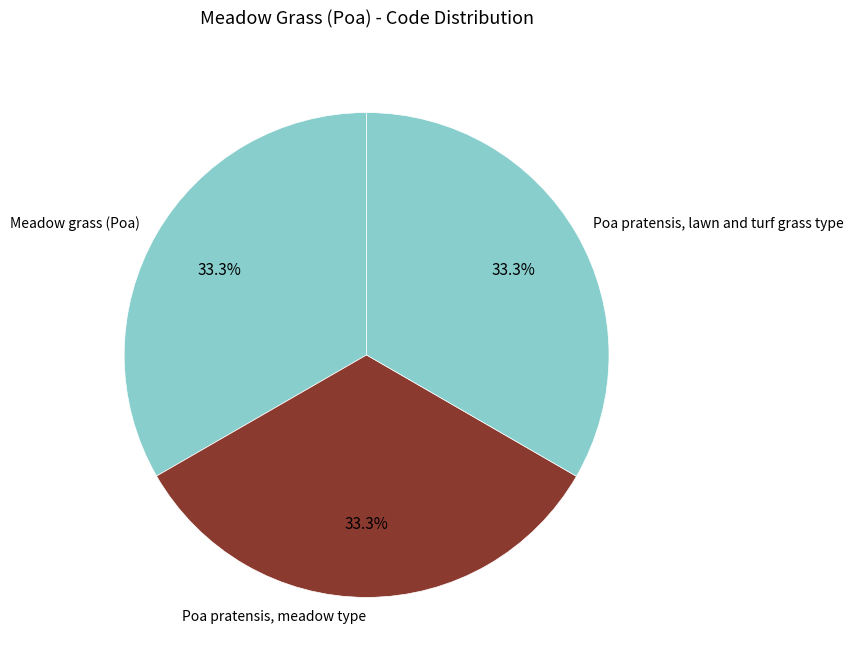

What is the ratio of the value at Poa pratensis, lawn and turf grass type to the value at Poa pratensis, meadow type?

1.0